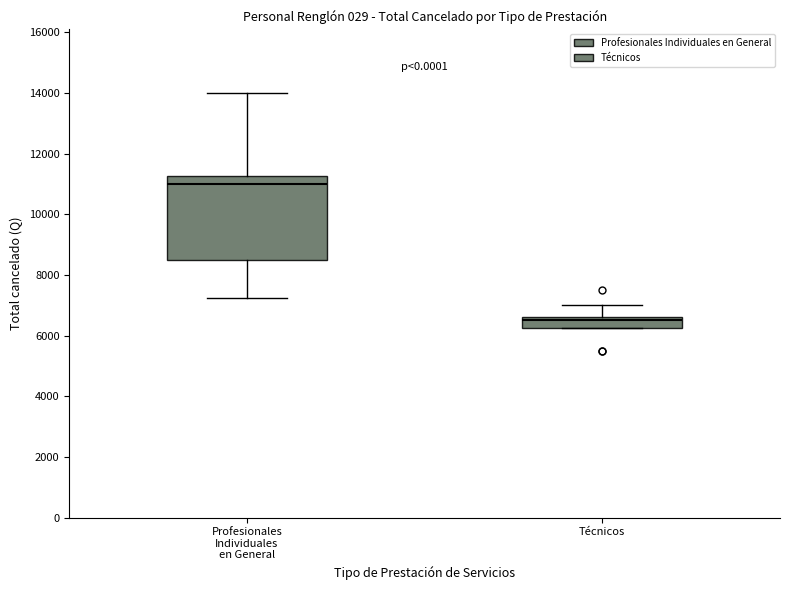

Reading left to right, read every box against the y-axis: the position of its median line, the range the box covers, and the ends of its whiskers. The values are not printed on the chart, so give them approximately, as read against the axis.

Profesionales Individuales en General: median 11000, box 8600 to 11200, whiskers 7200 to 14000
Técnicos: median 6600 (just below the box's upper edge), box 6200 to 6600, whiskers 6200 to 7000